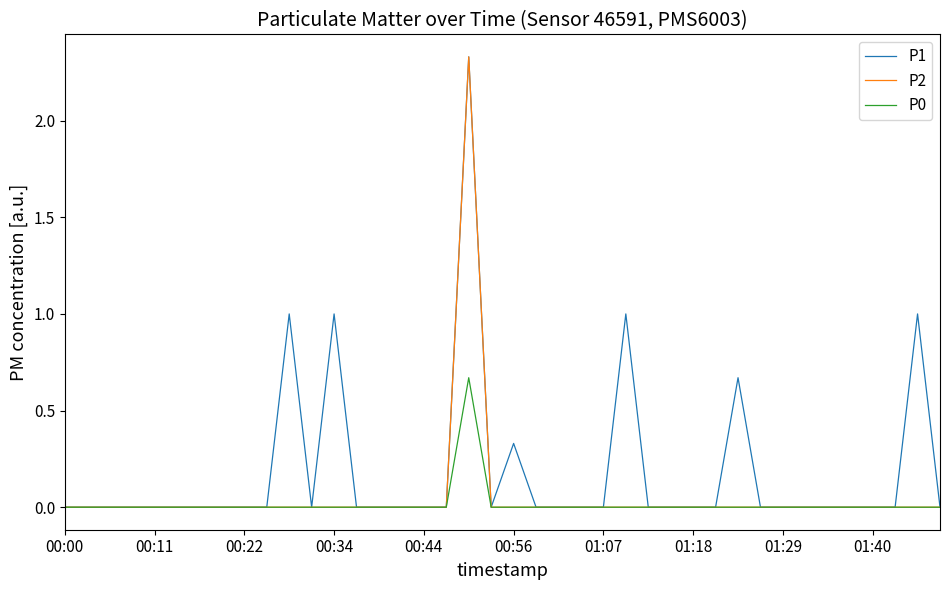

Which series has the largest total across all categories?

P1